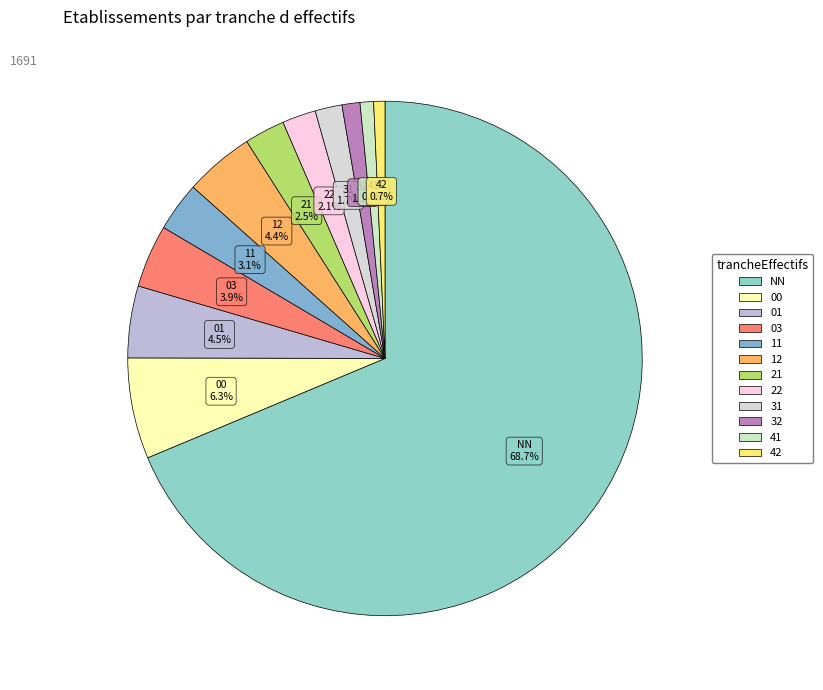

Combined, do 01 and NN account for over 50%?

Yes